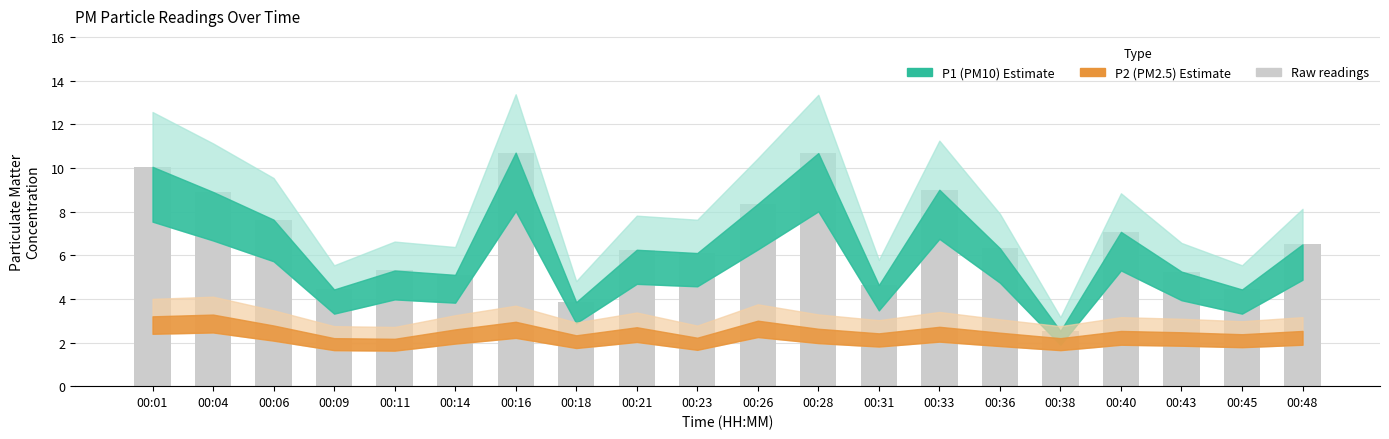

True or false: the data shows 3.6 at 00:11.

False